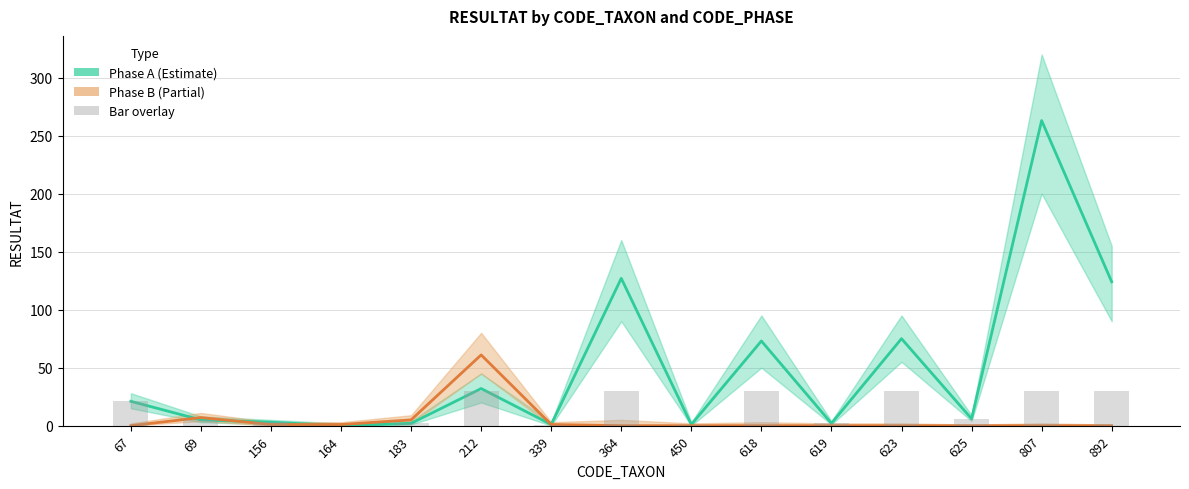

List the series in order of their overall mean, lowest first.

Phase B, Phase A